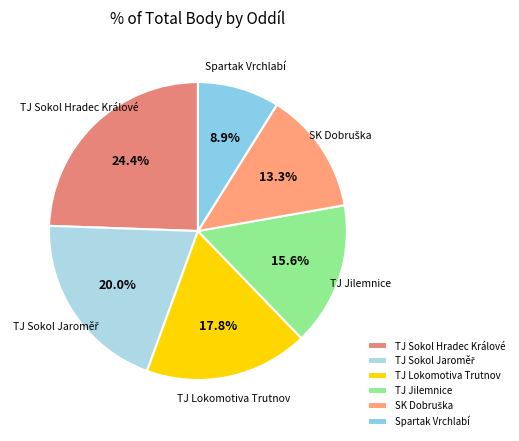

How much of the chart is everything except Spartak Vrchlabí?

91.1%